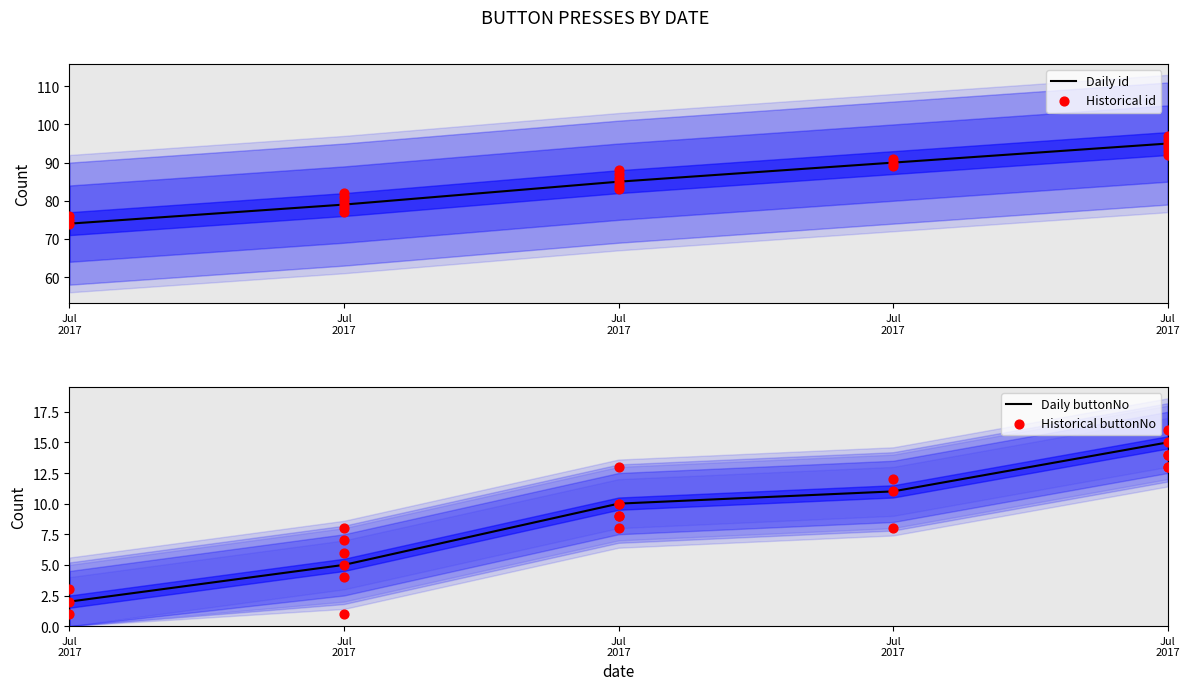

What is the total value across all series at Jul 2017?

76